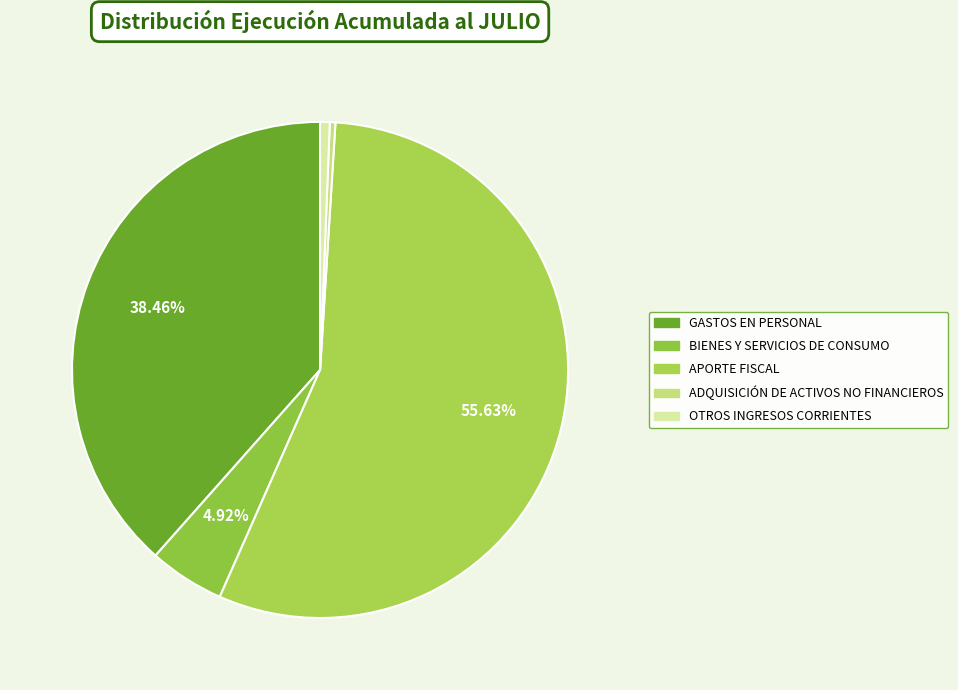

What is the smallest slice in the pie chart?

ADQUISICIÓN DE ACTIVOS NO FINANCIEROS